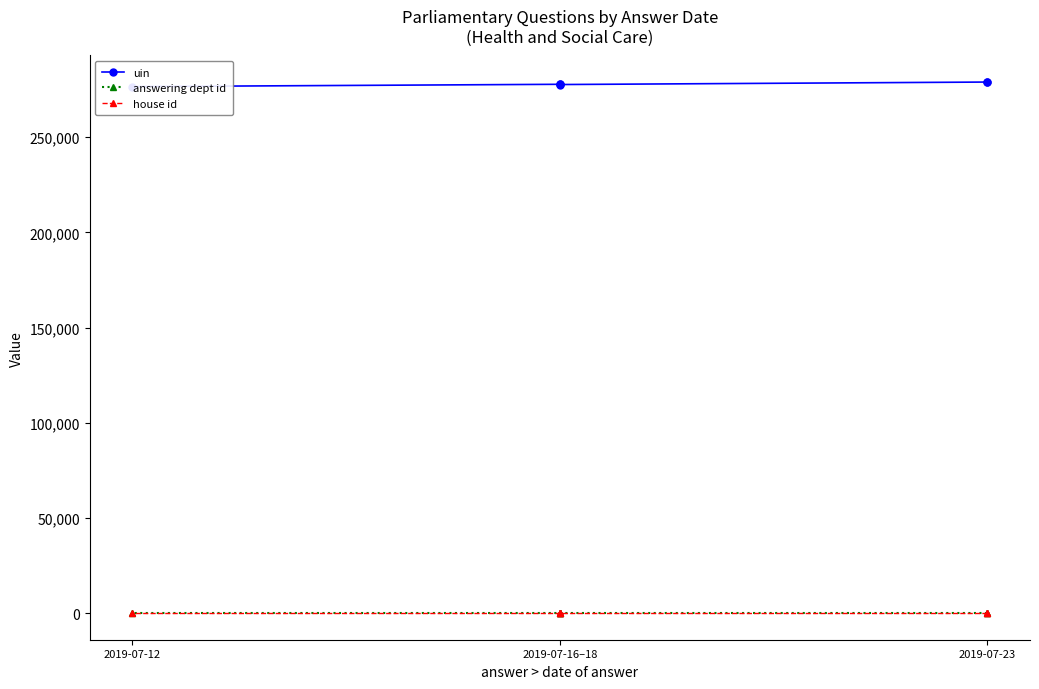

Rank the series by their maximum value, from lowest to highest.

house id, answering dept id, uin